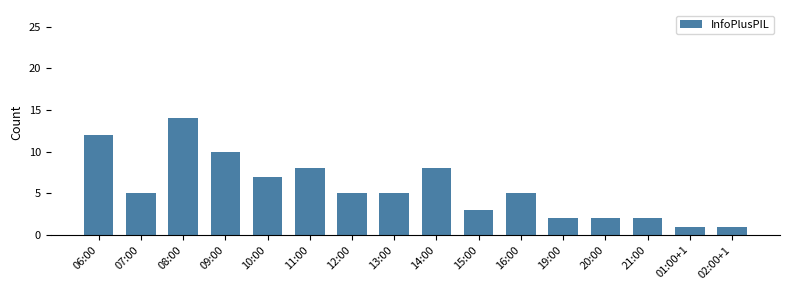

What is the ratio of the value at 01:00+1 to the value at 20:00?

0.5